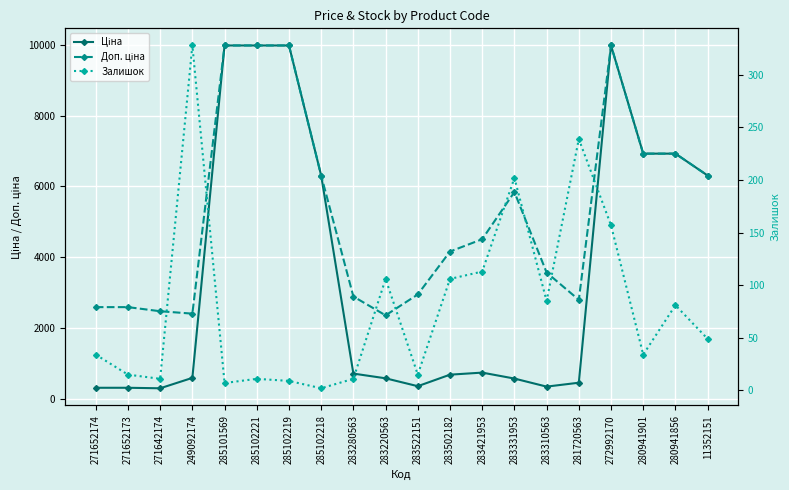

True or false: Залишок has more than 0 interior local peaks.

True